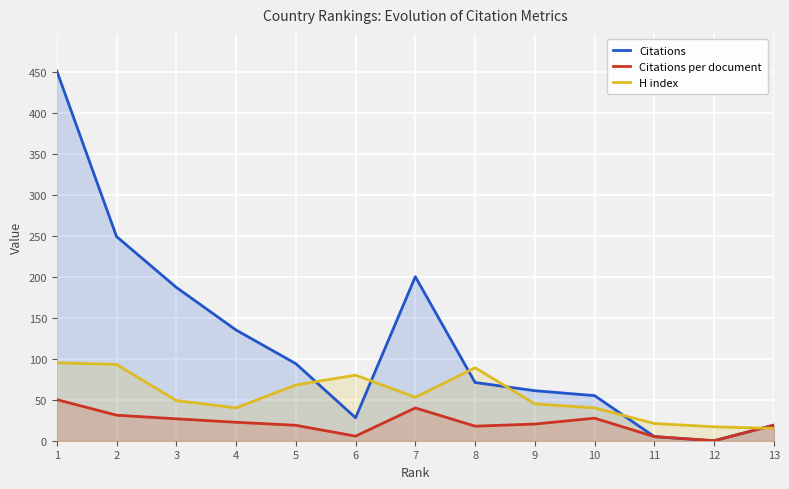

Is it true that Citations per document equals 35.3 at 4?

False